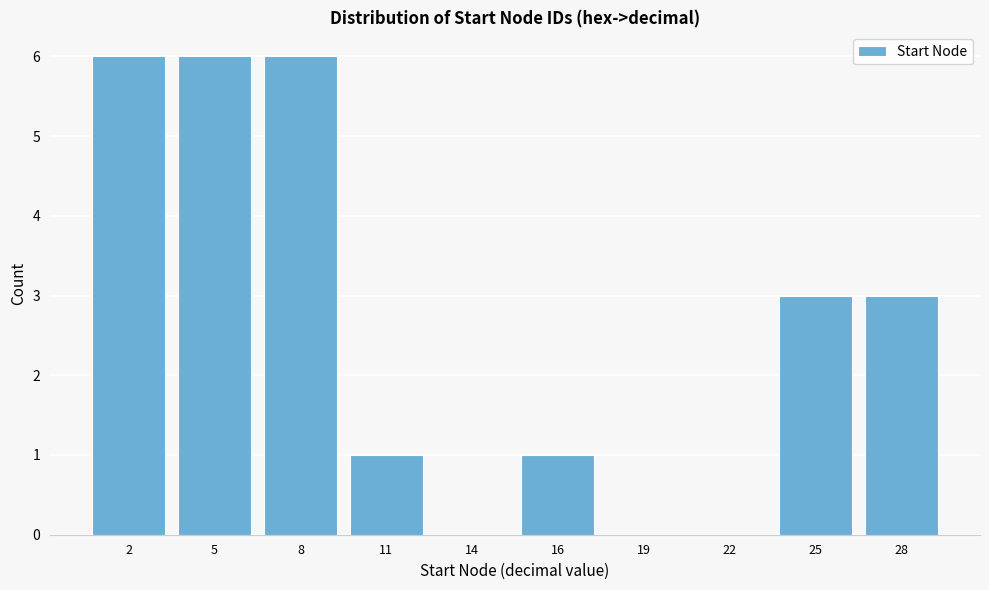

Reading left to right, what are all the values shown in this chart?

2=6	5=6	8=6	11=1	14=0	16=1	19=0	22=0	25=3	28=3